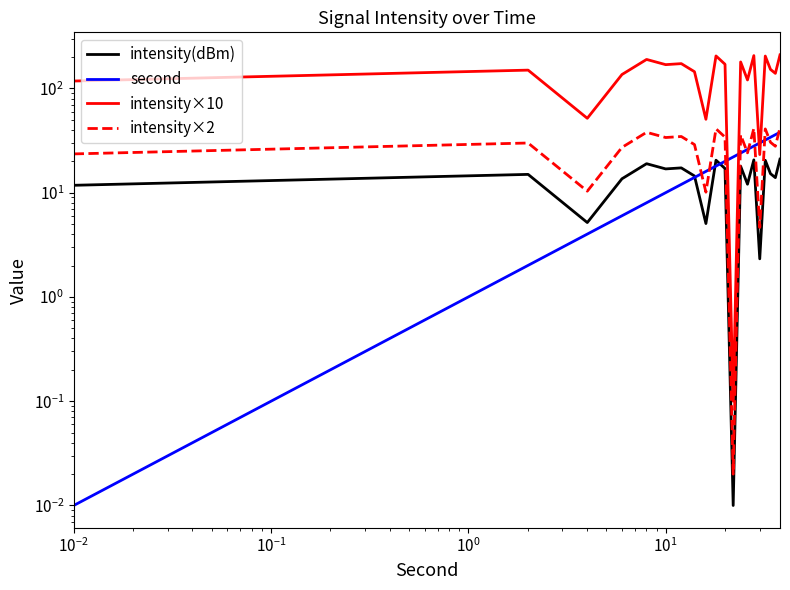

Which series has the largest range (max minus min)?

intensity×10